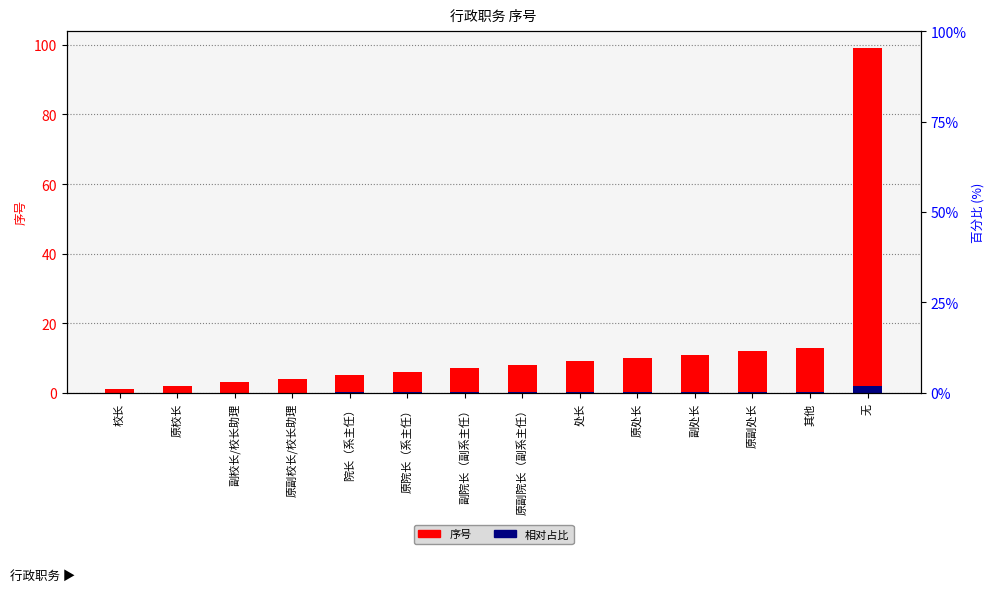

What is the total value across all series at 原校长?

2.0